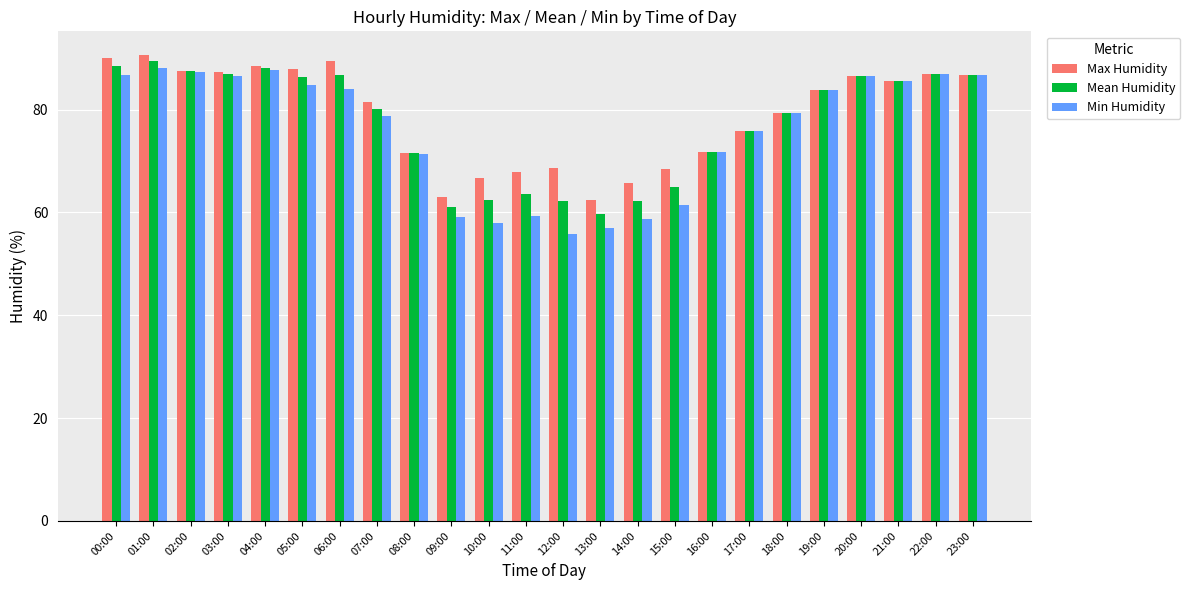

True or false: Mean Humidity has a value of 71.5 at 08:00.

True